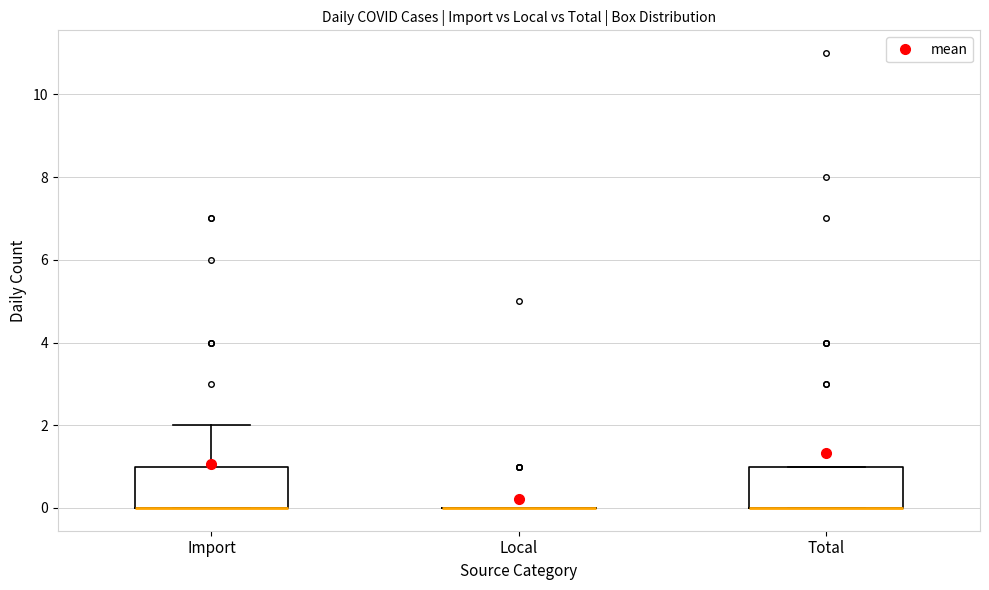

Reading left to right, read every box against the y-axis: the position of its median line, the range the box covers, and the ends of its whiskers. The values are not printed on the chart, so give them approximately, as read against the axis.

Import: median 0 (drawn on the box's lower edge), box 0 to 1, whiskers 0 to 2
Local: box collapsed to a line at 0, whiskers 0 to 0
Total: median 0 (drawn on the box's lower edge), box 0 to 1, whiskers 0 to 1